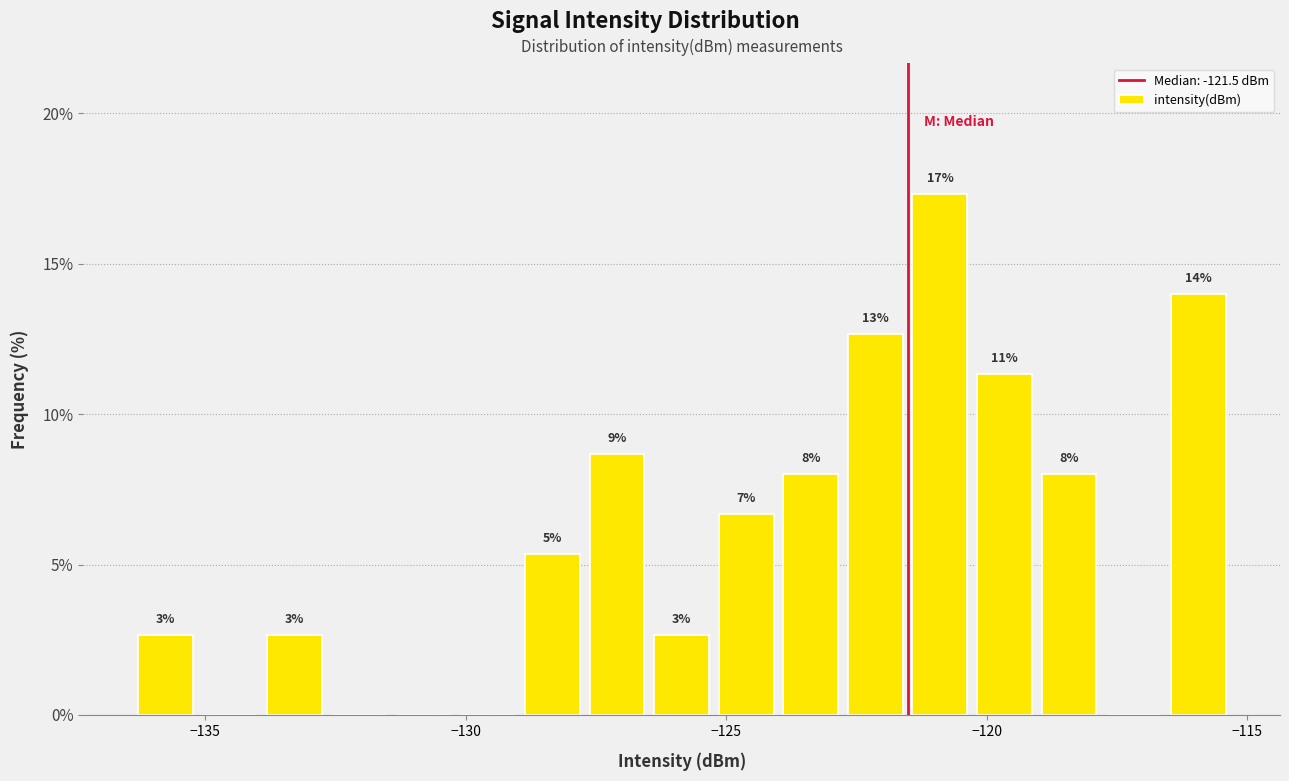

Read against the x-axis, roughly where is the centre of the tallest bar?

-121.0